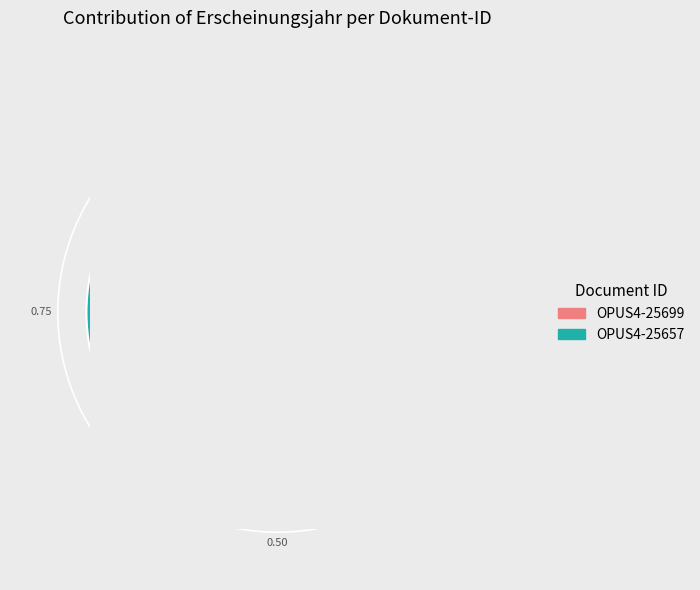

To the nearest percent, what portion does OPUS4-25699 represent?

50%